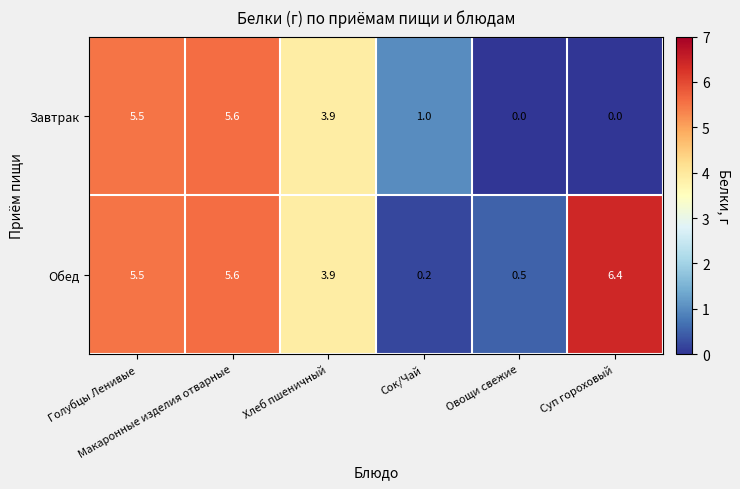

Which series has the largest range (max minus min)?

Обед